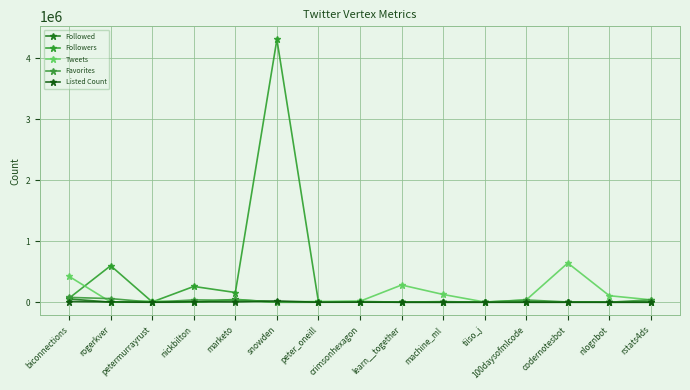

At which category does Followers reach its first local valley?

petermurrayrust